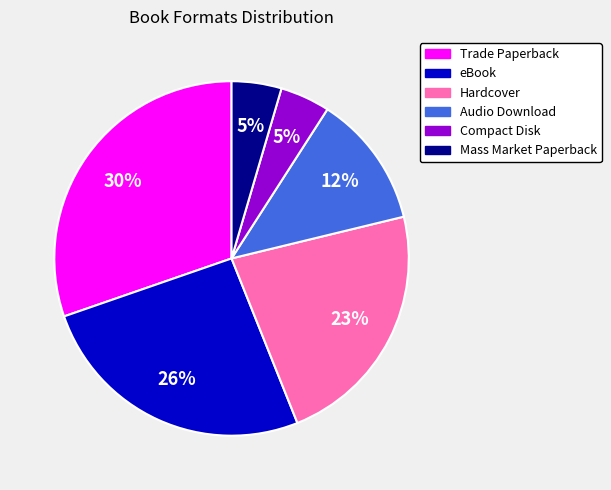

Which category has the biggest portion of the pie?

Trade Paperback